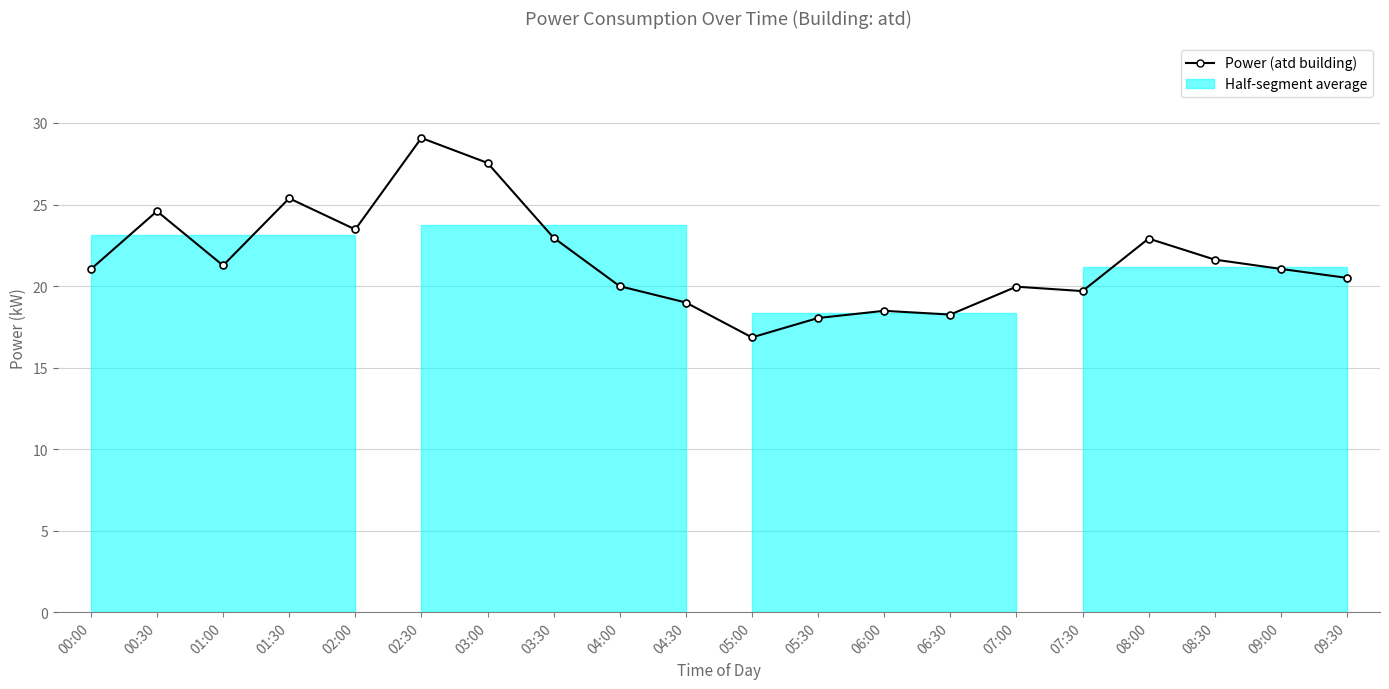

Reading left to right, what are all the values shown in this chart?

00:00=21.0	00:30=24.6	01:00=21.3	01:30=25.4	02:00=23.5	02:30=29.1	03:00=27.6	03:30=23.0	04:00=20.0	04:30=19.0	05:00=16.9	05:30=18.0	06:00=18.5	06:30=18.2	07:00=20.0	07:30=19.7	08:00=22.9	08:30=21.6	09:00=21.1	09:30=20.5